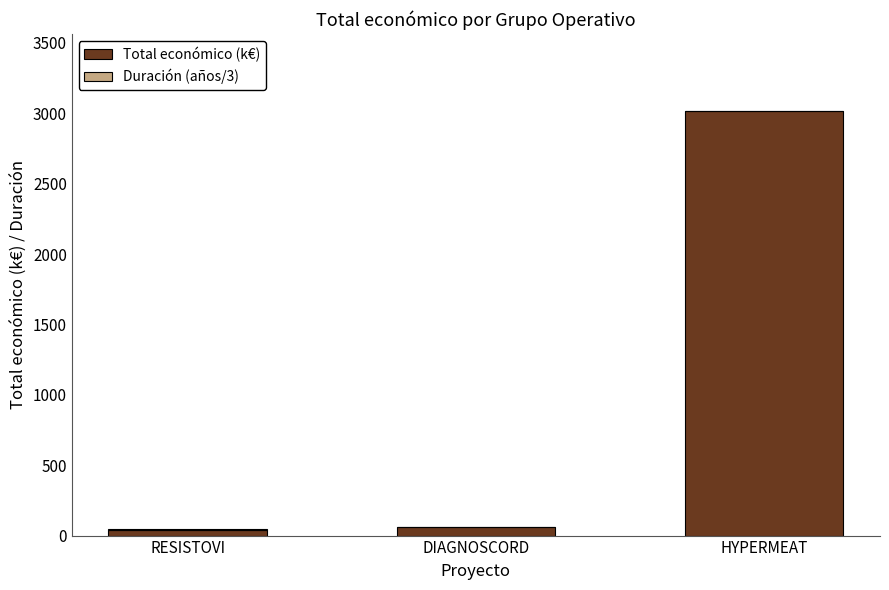

At which label does Total económico (k€) reach its peak?

HYPERMEAT